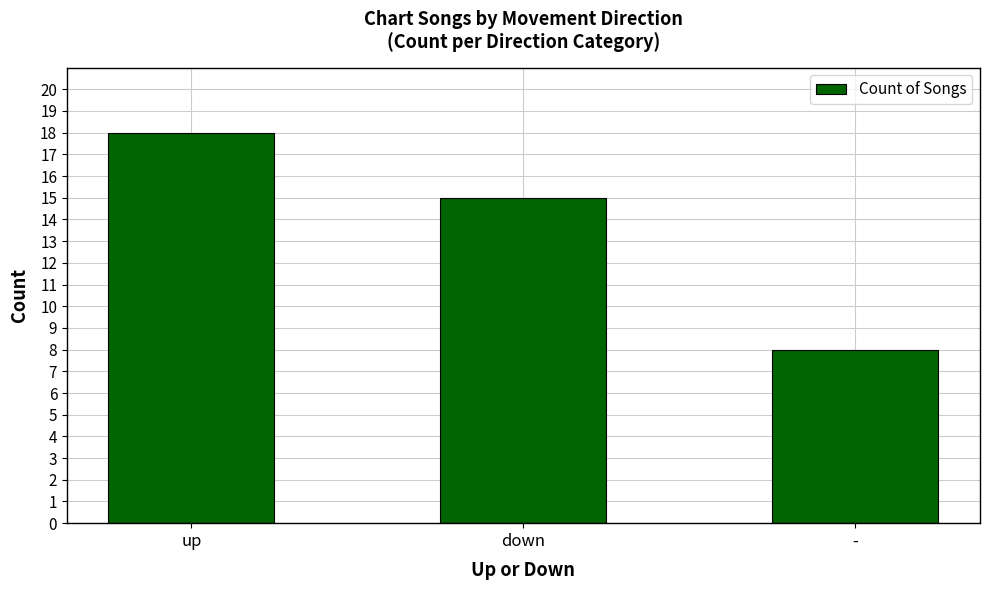

What is the difference between the maximum and minimum values?

10